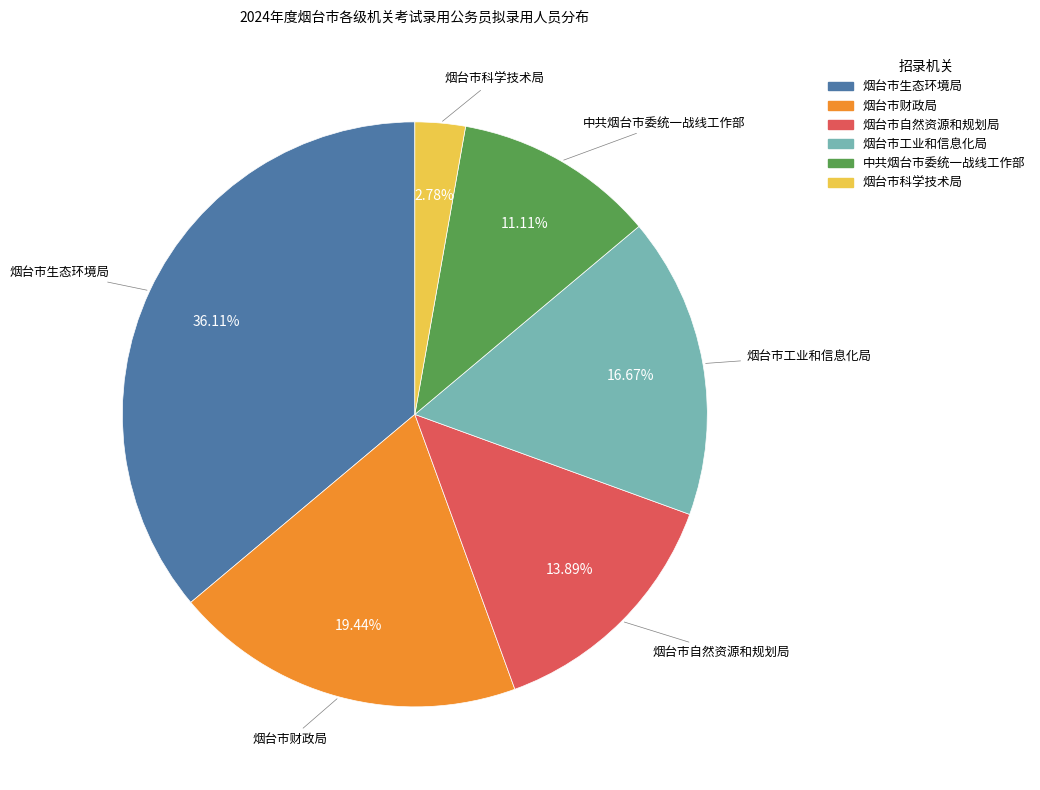

Is there a majority slice in this chart?

No